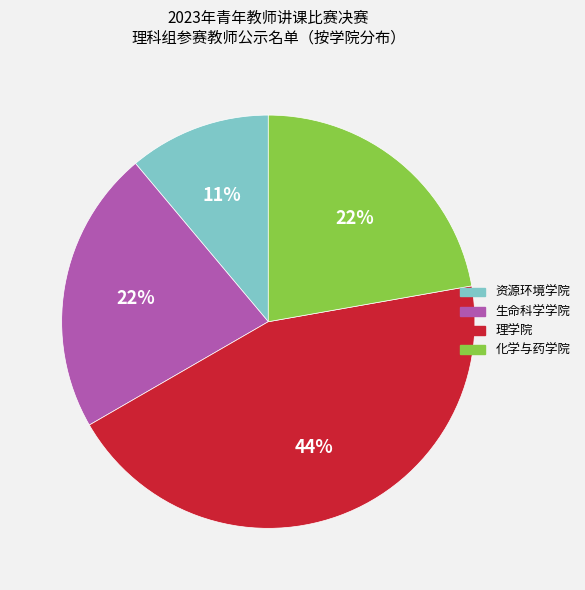

What percentage is the 化学与药学院 slice, to the nearest percent?

22%